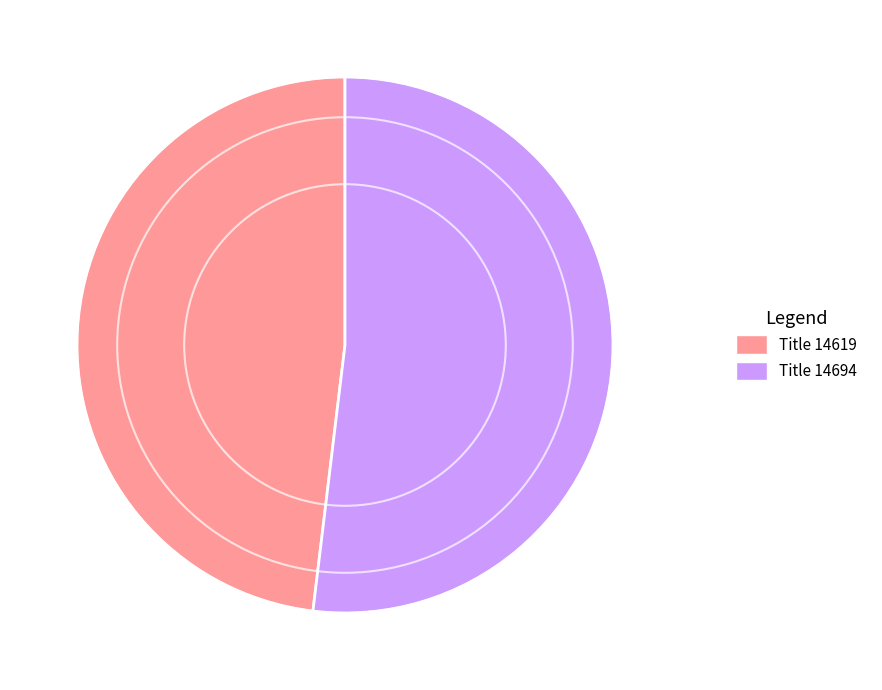

Does any single category account for the majority?

Yes